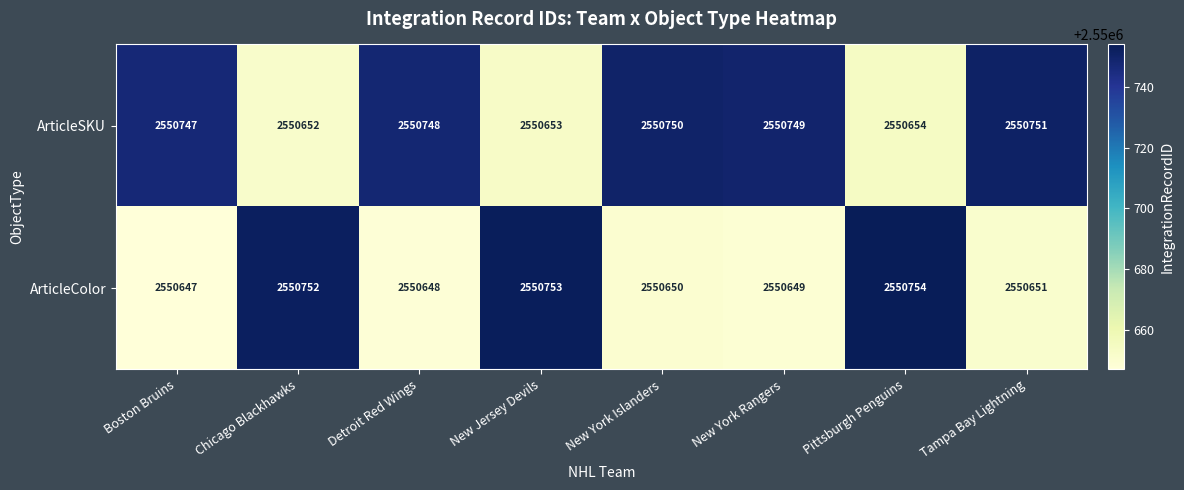

Reading right to left, list all the values displayed in this chart.

ArticleSKU: 2550751	2550654	2550749	2550750	2550653	2550748	2550652	2550747
ArticleColor: 2550651	2550754	2550649	2550650	2550753	2550648	2550752	2550647